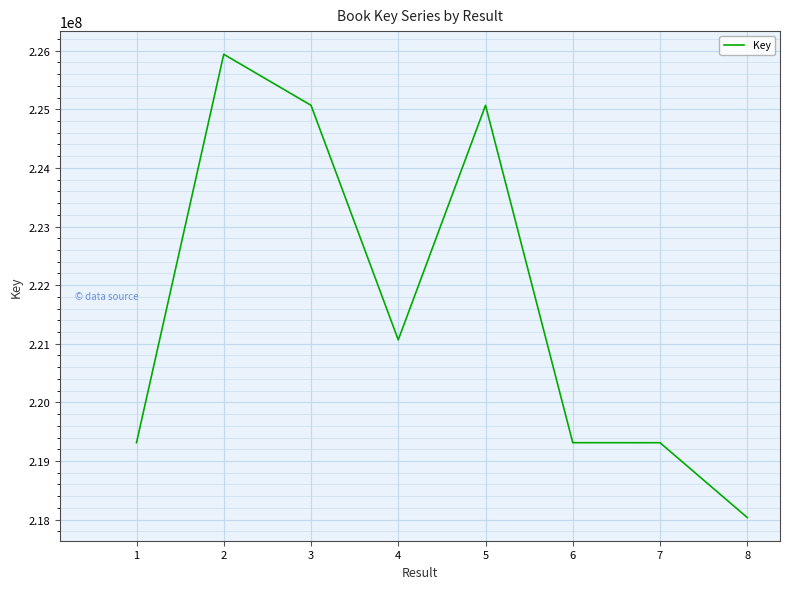

What is the change in value from 7 to 8?

-1276789